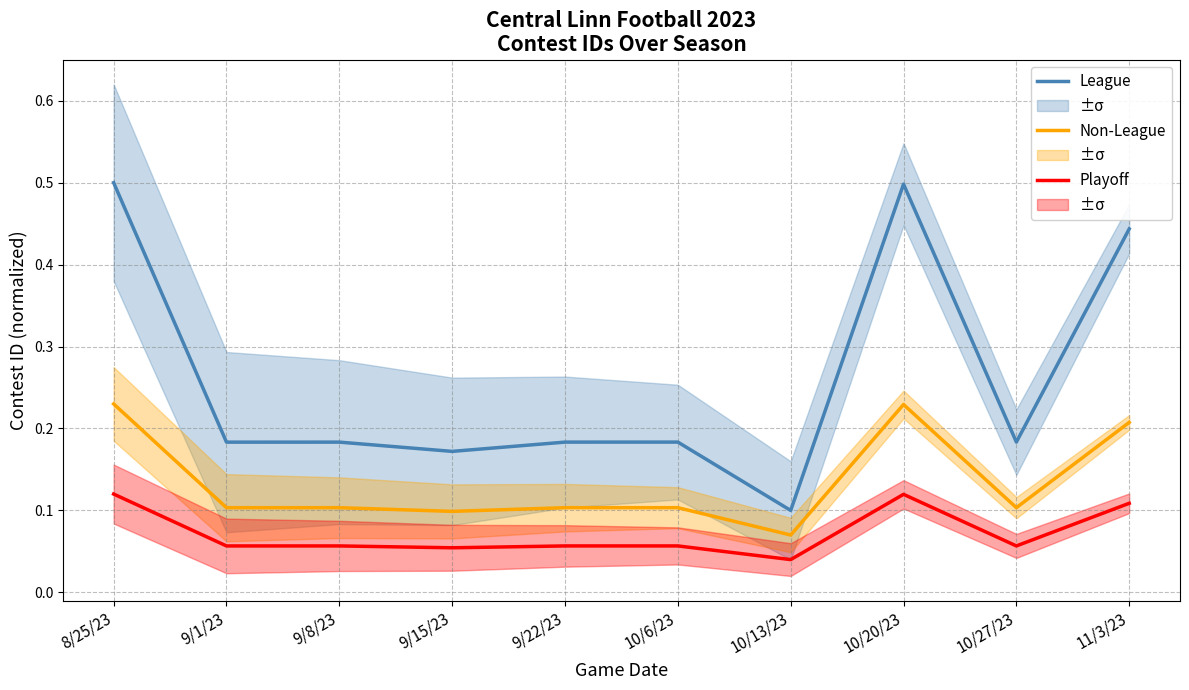

How many lines are shown in the chart?

3